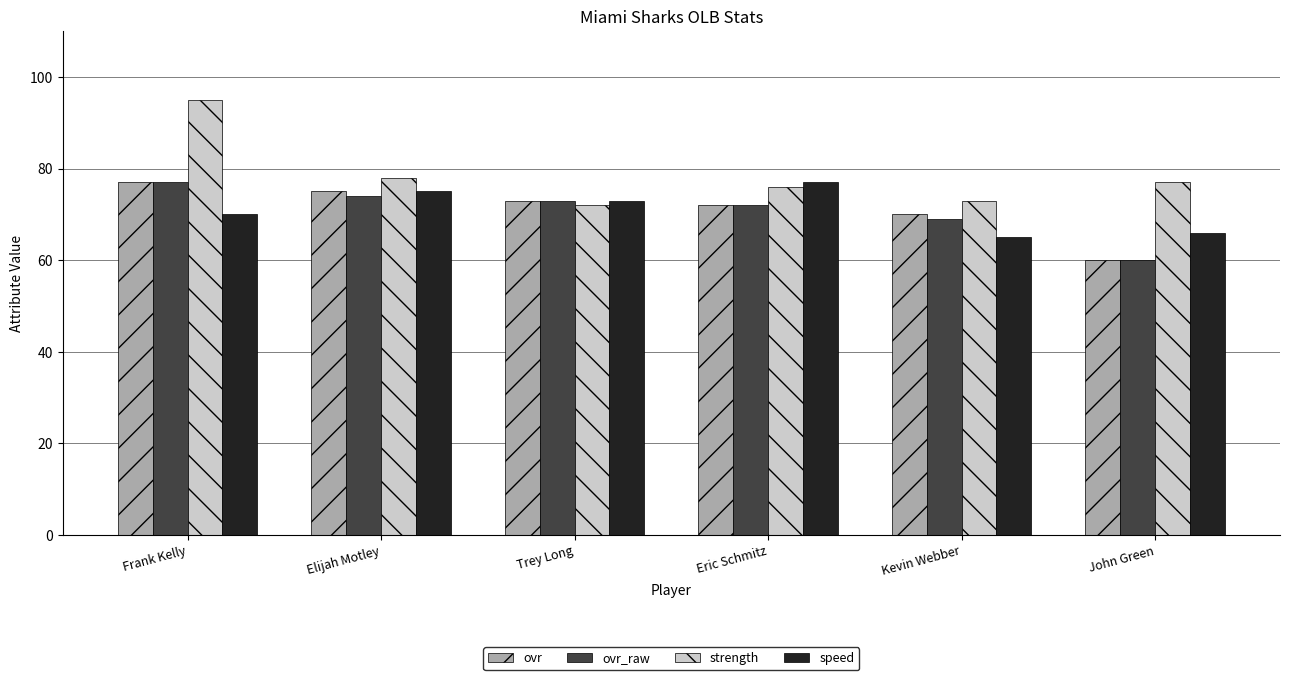

What is the sum of all strength values?

471